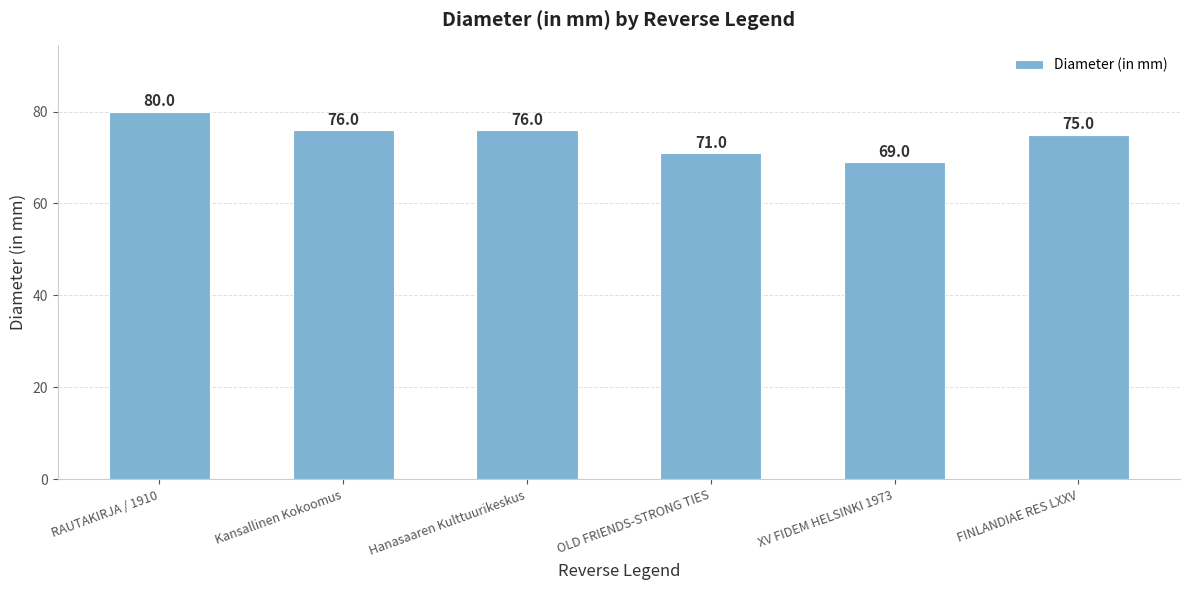

What is the value of the 5th bar from the left?

69